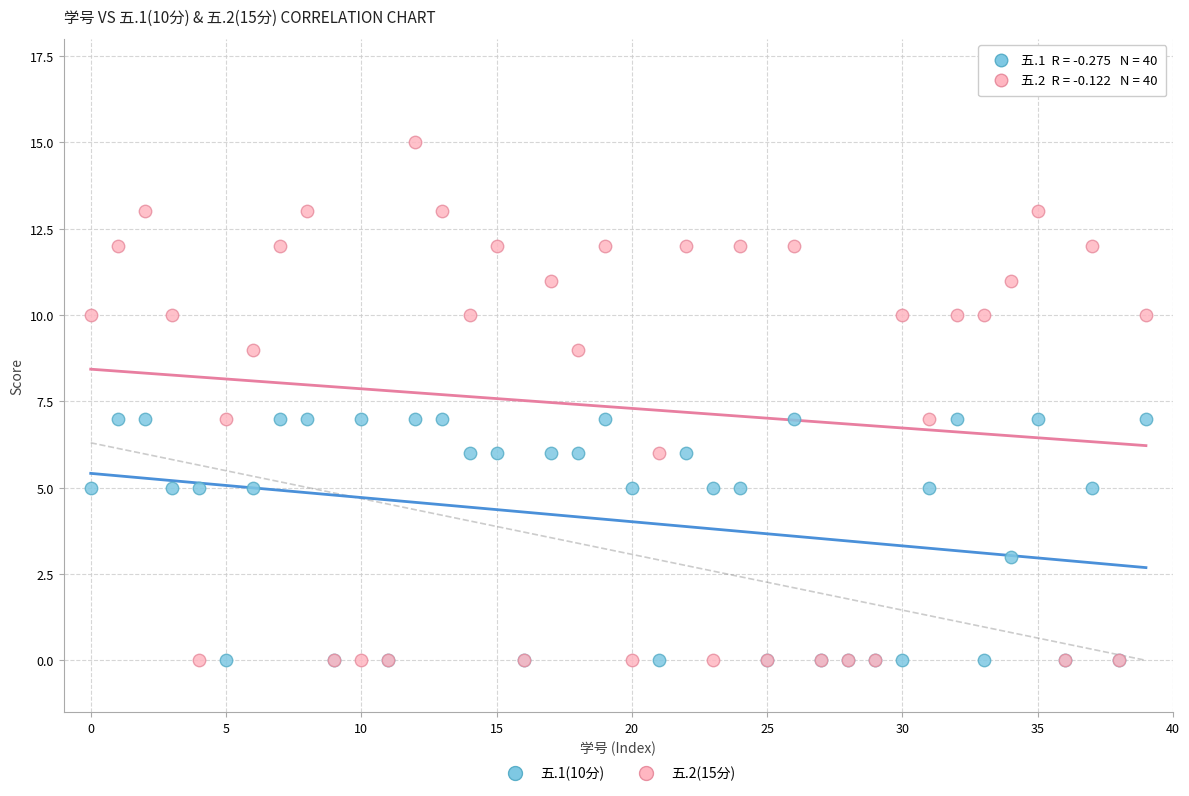

Which series has the widest spread of Y values?

五.2(15分)